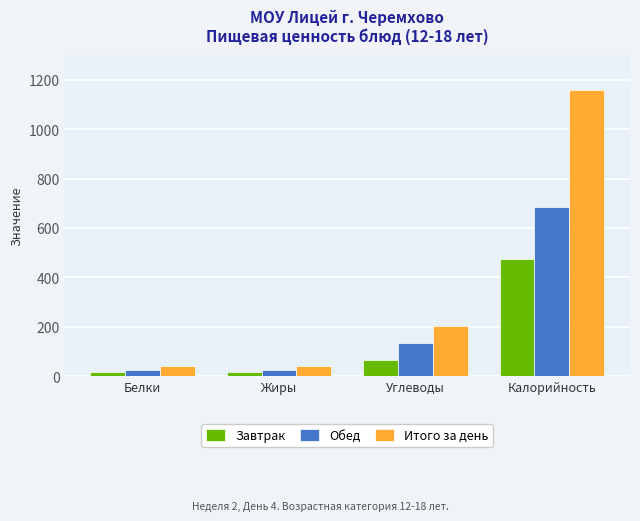

At which category is the sum across all series the highest?

Калорийность